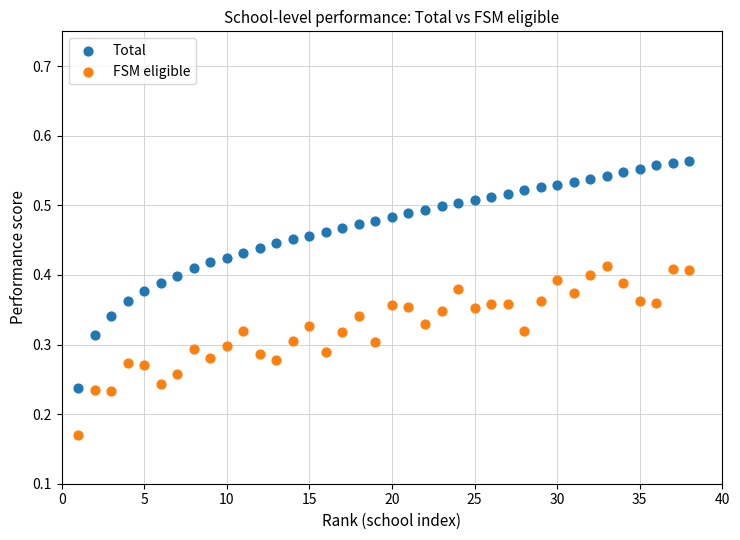

What are all the series names shown in the legend?

Total, FSM eligible